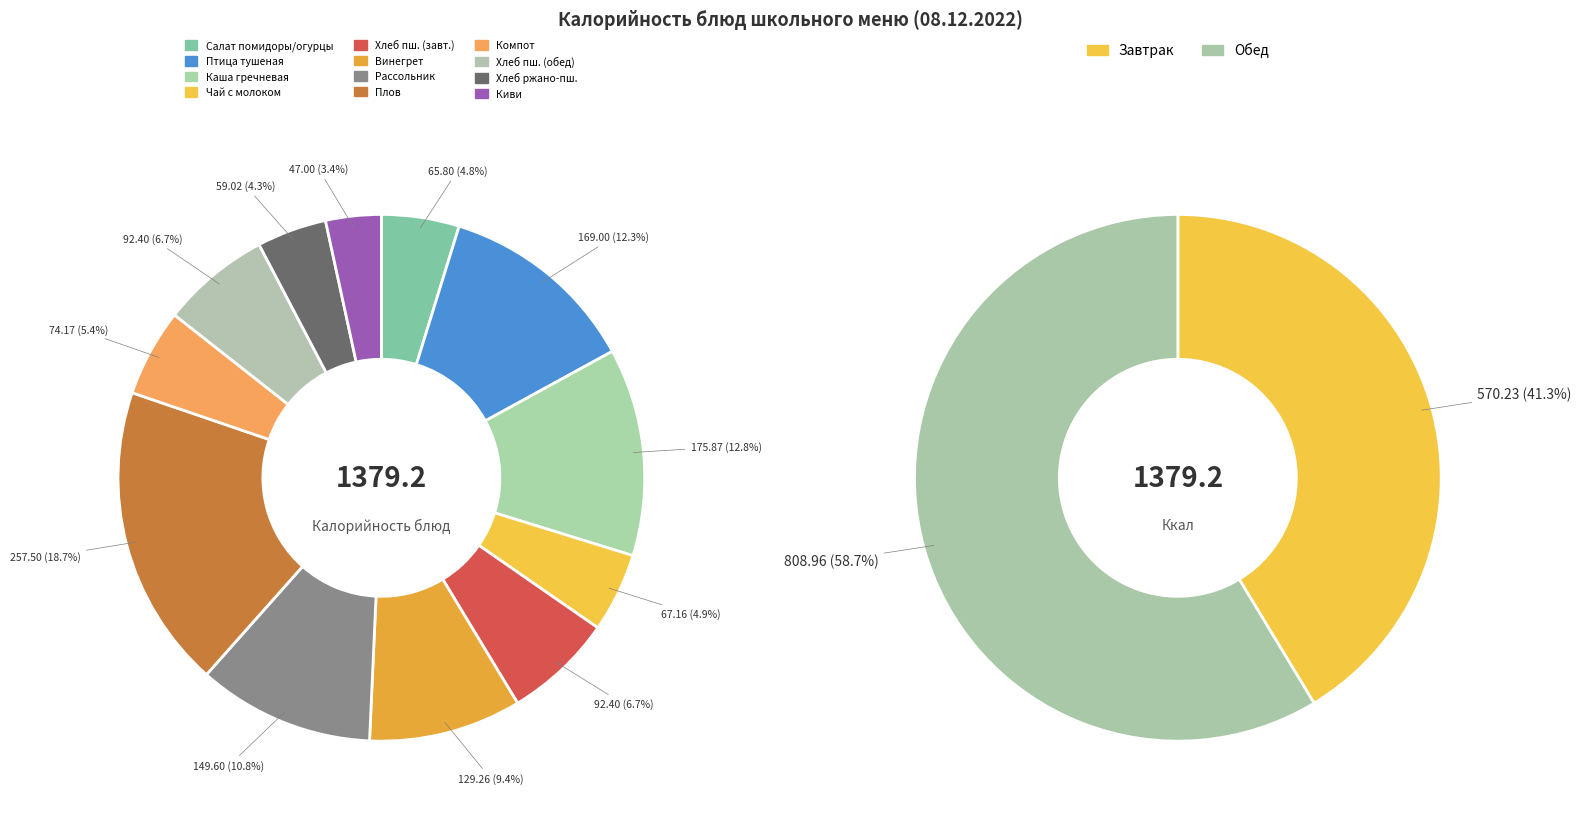

To the nearest percent, what is the combined percentage of Рассольник ленинградский and Салат из свежих помидоров и огурцов?

16%